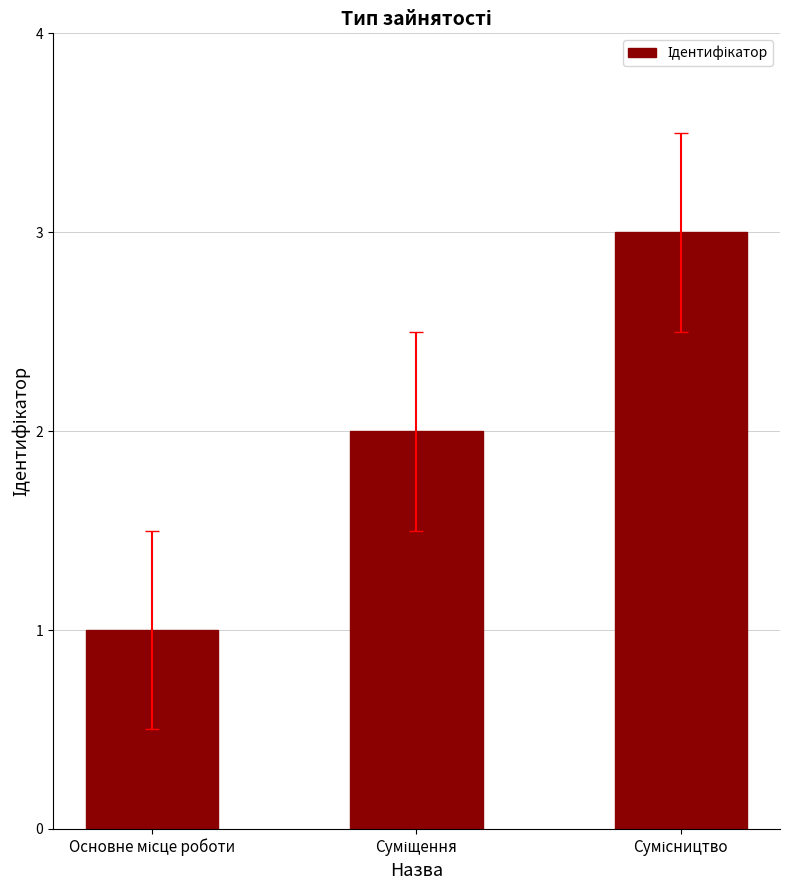

What is the sum of all values?

6